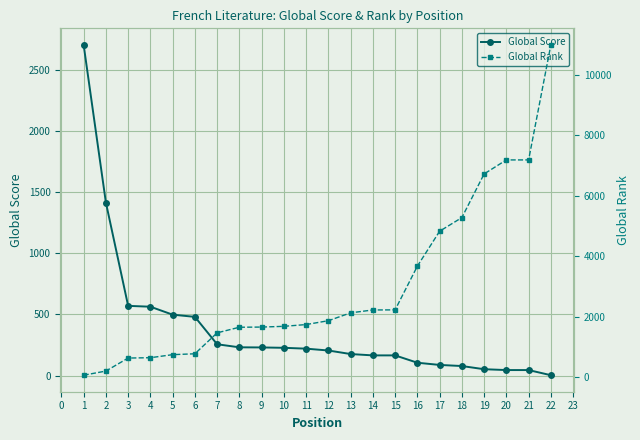

What is the sum of the Global Score values at 19 and 8?

283